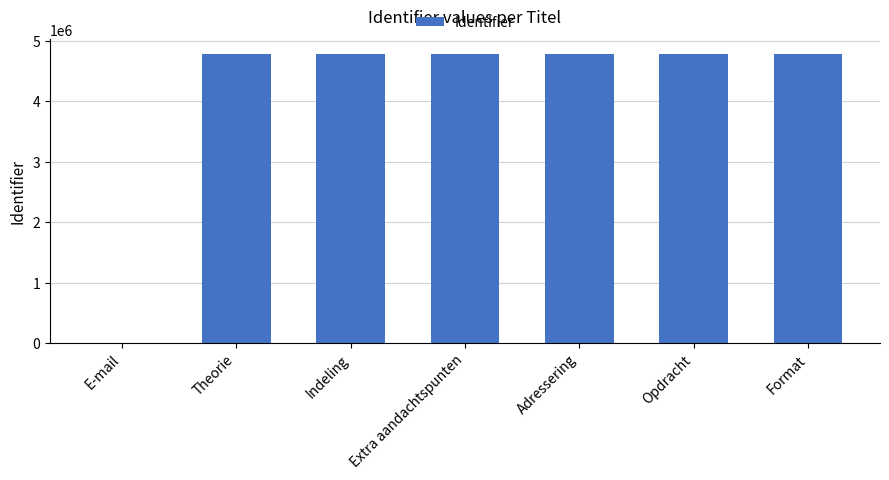

Between Theorie and E-mail, which is larger?

Theorie